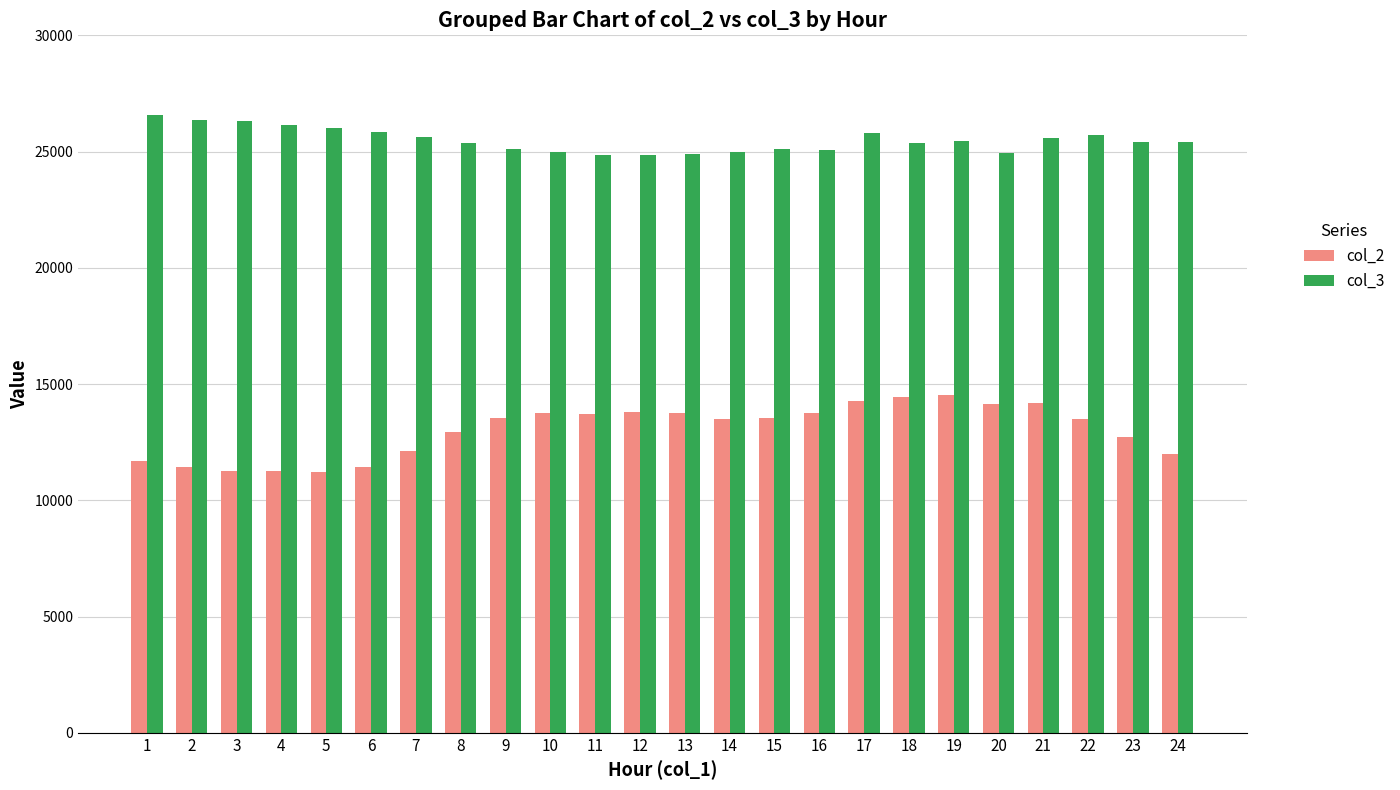

At 3, list the series in order from largest to smallest.

col_3, col_2